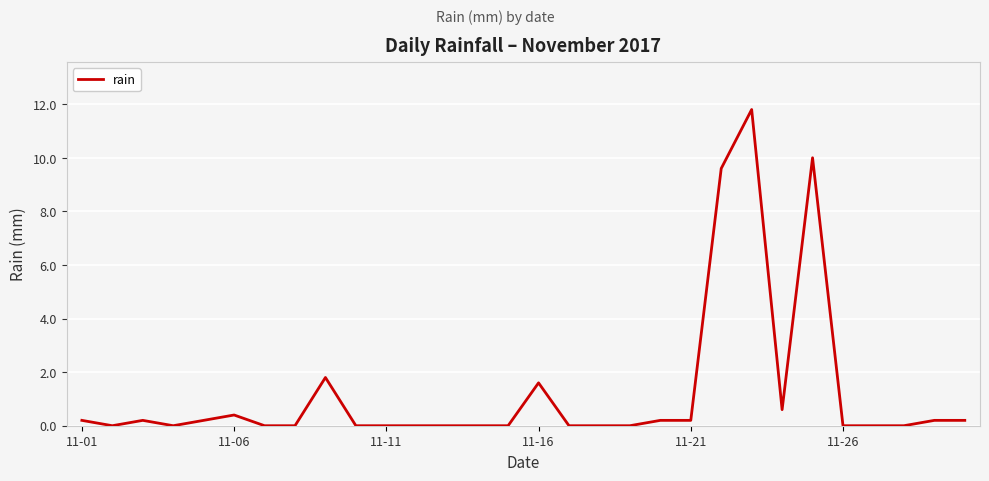

What is the difference between the maximum and minimum values?

11.8